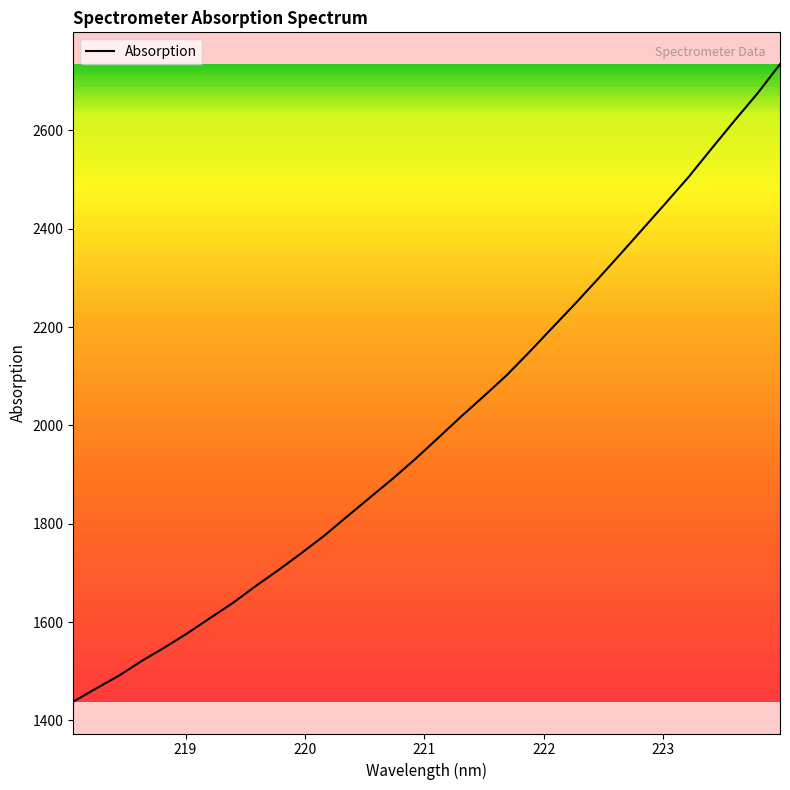

What is the minimum value shown in the chart?

1438.3